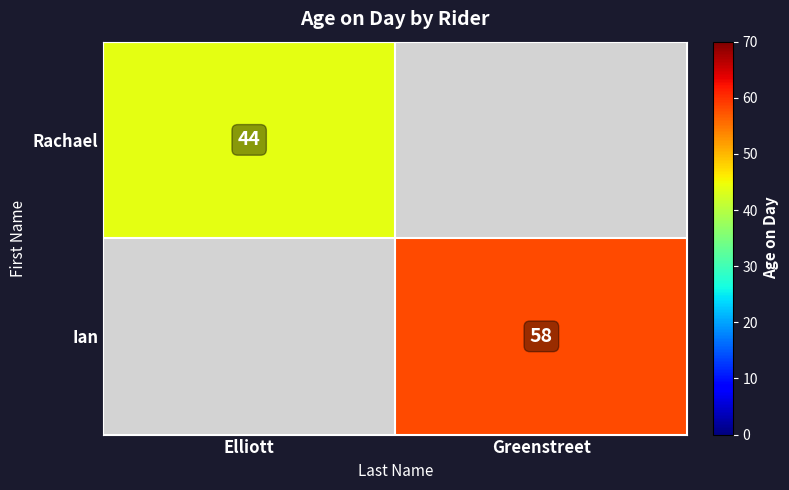

Which has a higher value, Elliott or Greenstreet?

Greenstreet